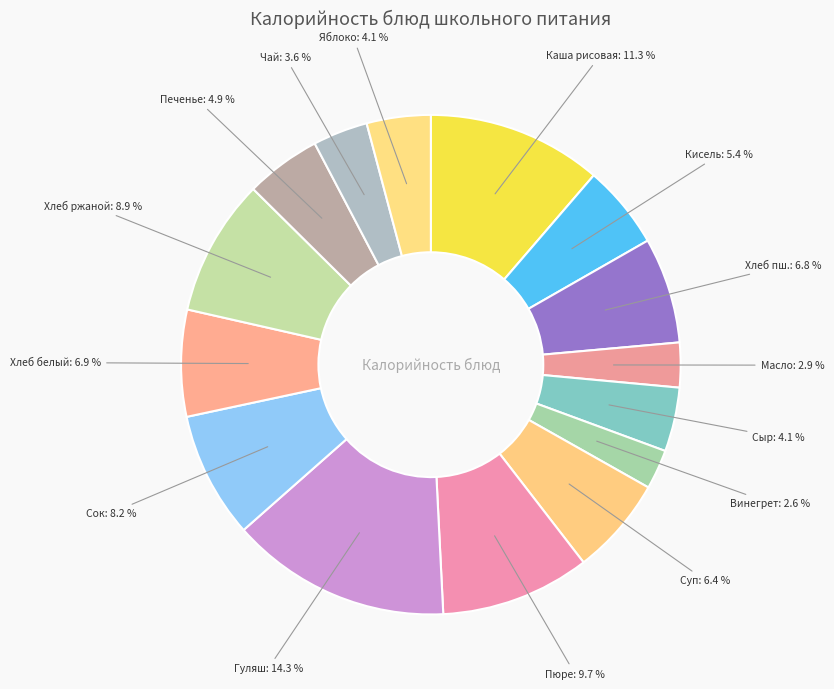

How many segments does this pie chart have?

15